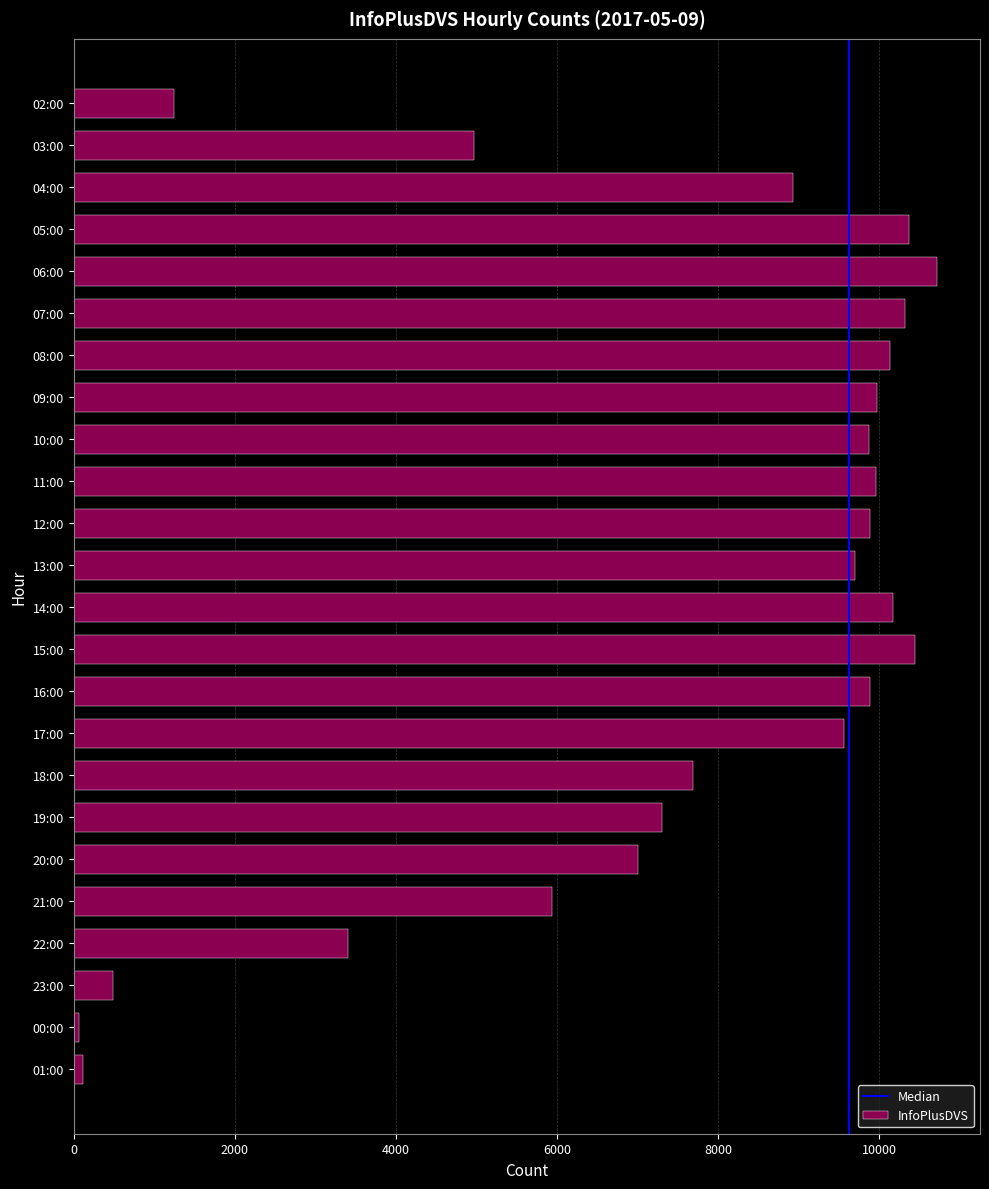

The value at 07:00 is 13519. True or false?

False